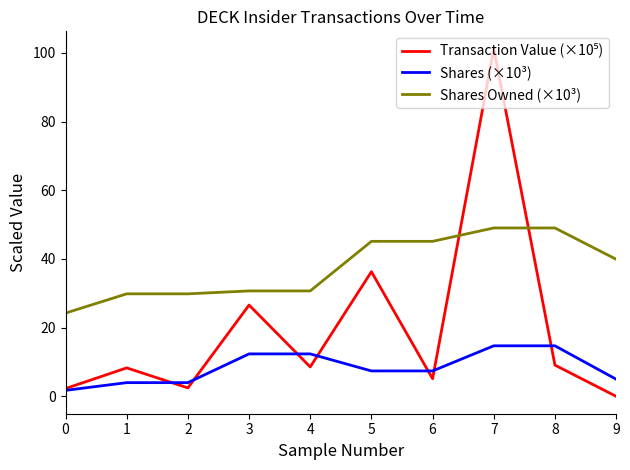

Which category has the highest value across all series?

7